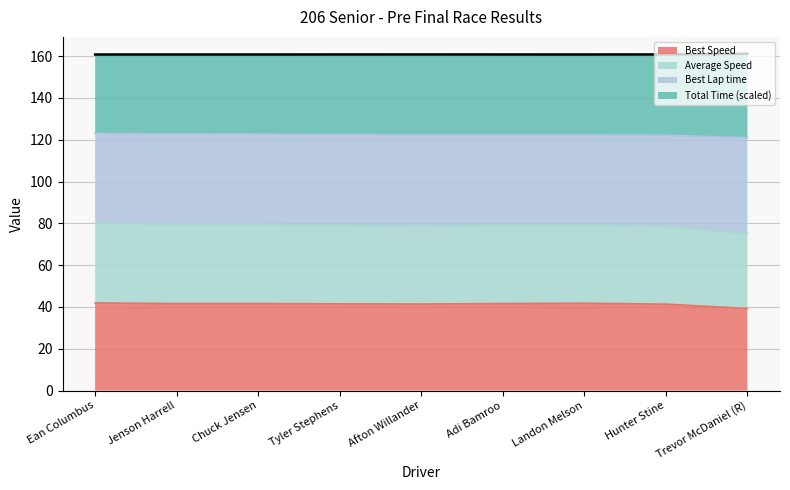

In Best Lap time, how many points are lower than both neighbors (excluding endpoints)?

2